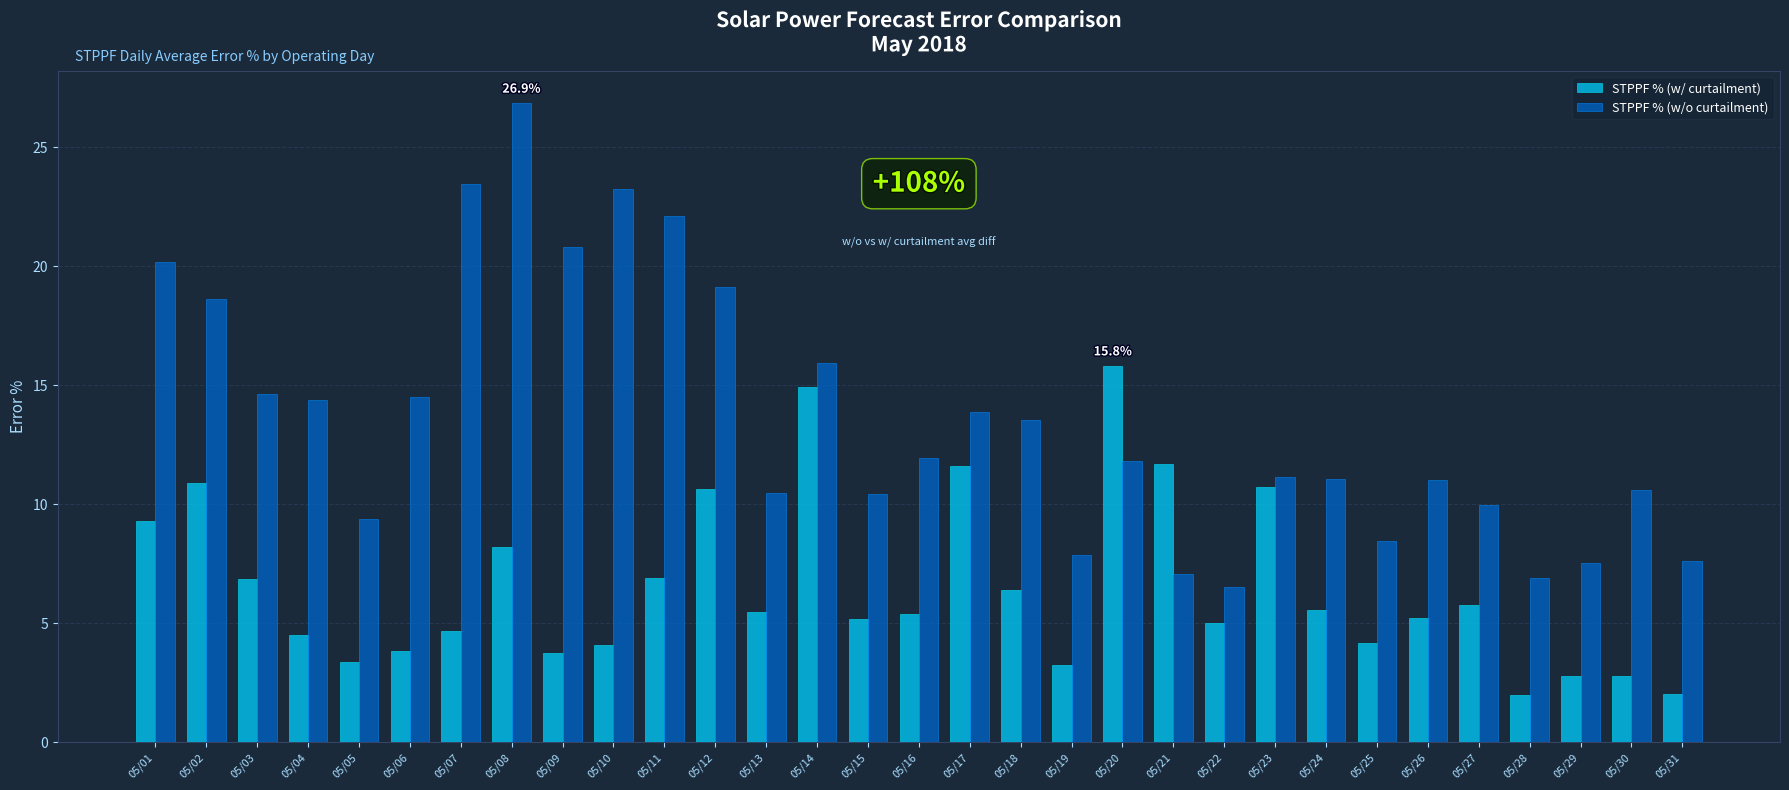

What is the greatest value displayed?

26.9